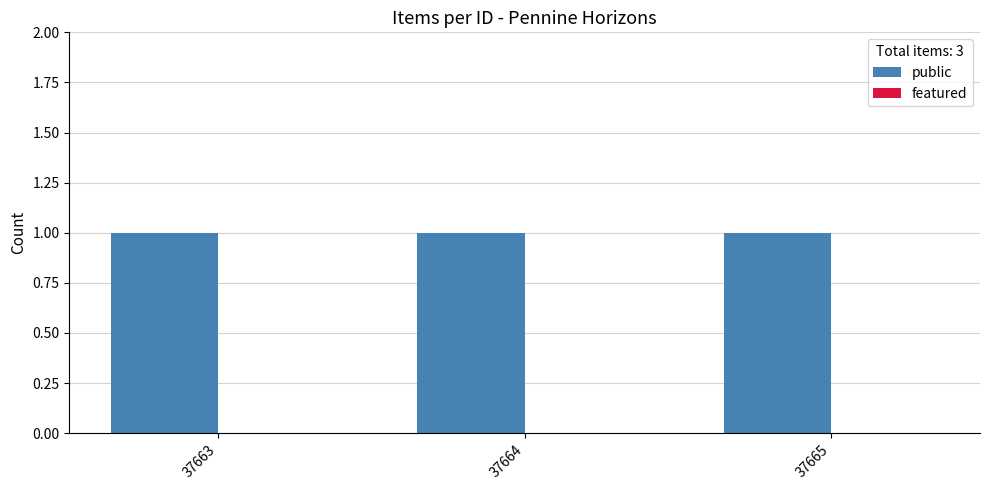

What is the maximum value shown in the chart?

1